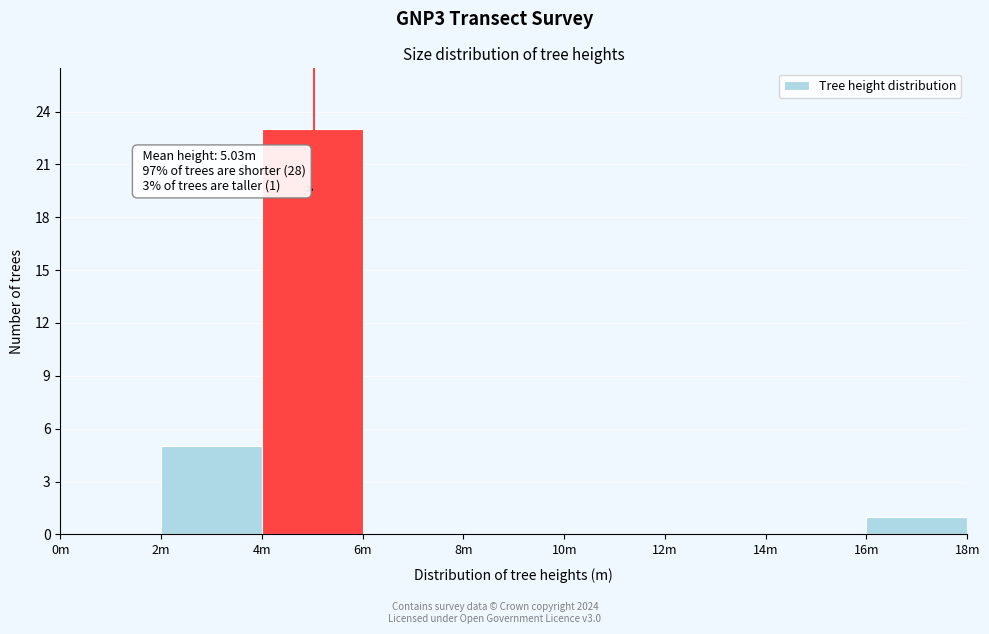

Reading right to left, list all the values displayed in this chart.

16m=1	14m=0	12m=0	10m=0	8m=0	6m=0	4m=23	2m=5	0m=0